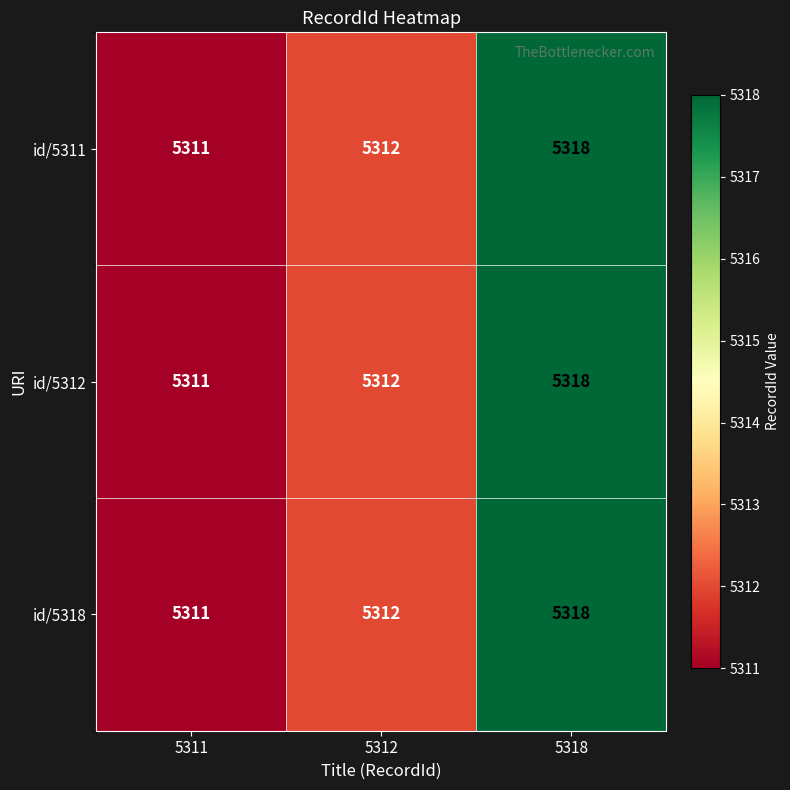

Reading left to right, transcribe all the data shown in this chart.

id/5311: 5311=5311	5312=5312	5318=5318
id/5312: 5311=5311	5312=5312	5318=5318
id/5318: 5311=5311	5312=5312	5318=5318